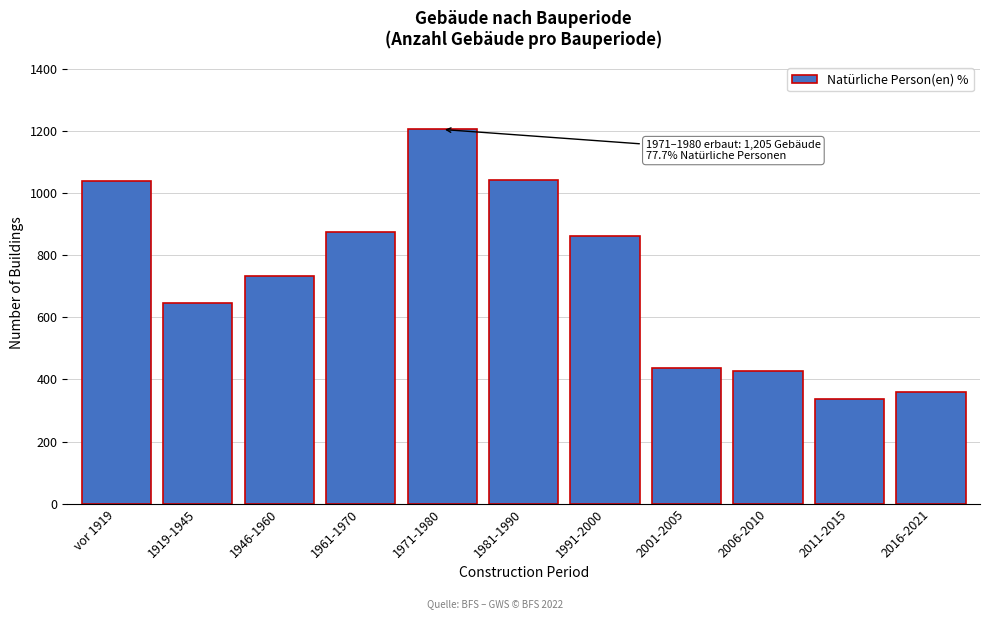

What is the average value?

724